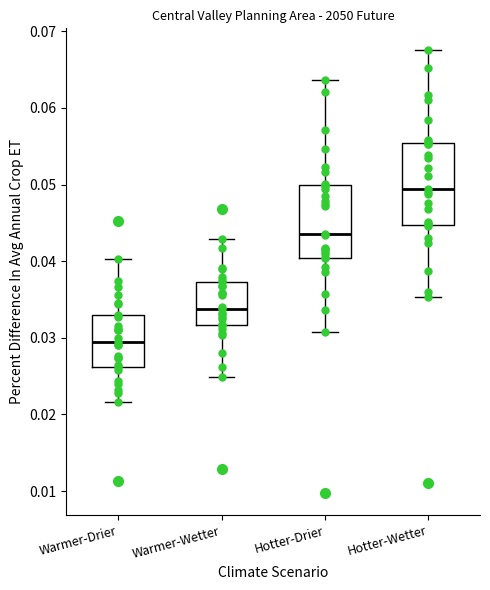

Reading left to right, transcribe this box plot: for each box, give where its median line is, the range the box spans, and where its two whiskers end, as read against the y-axis. The values are not printed on the chart, so give them approximately, as read against the axis.

Warmer-Drier: median 0.029, box 0.026 to 0.033, whiskers 0.022 to 0.040
Warmer-Wetter: median 0.034, box 0.032 to 0.037, whiskers 0.025 to 0.043
Hotter-Drier: median 0.044, box 0.040 to 0.050, whiskers 0.031 to 0.064
Hotter-Wetter: median 0.049, box 0.045 to 0.055, whiskers 0.035 to 0.068